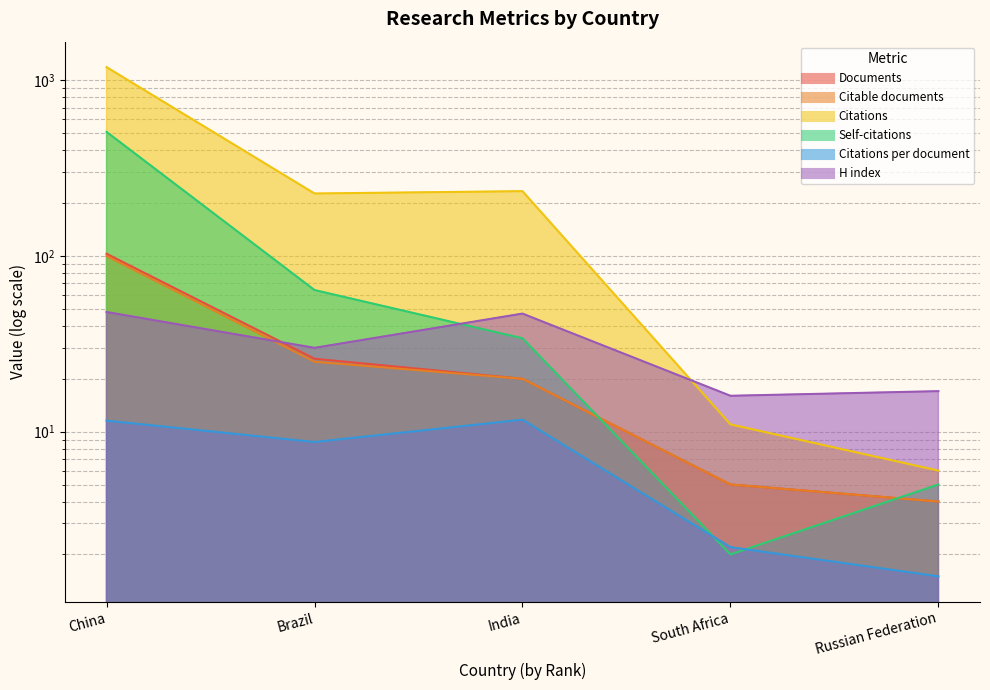

Count the number of categories in the chart.

5